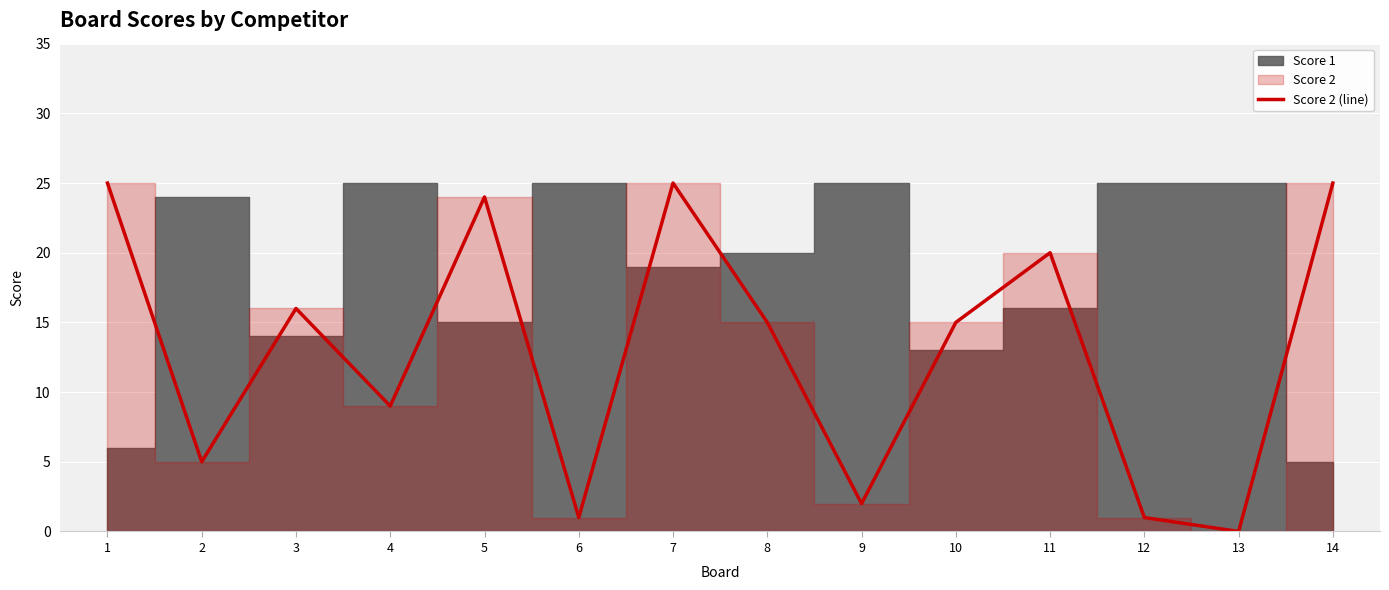

List the labels in order of value, smallest first.

13, 6, 12, 9, 2, 4, 8, 10, 3, 11, 5, 1, 7, 14